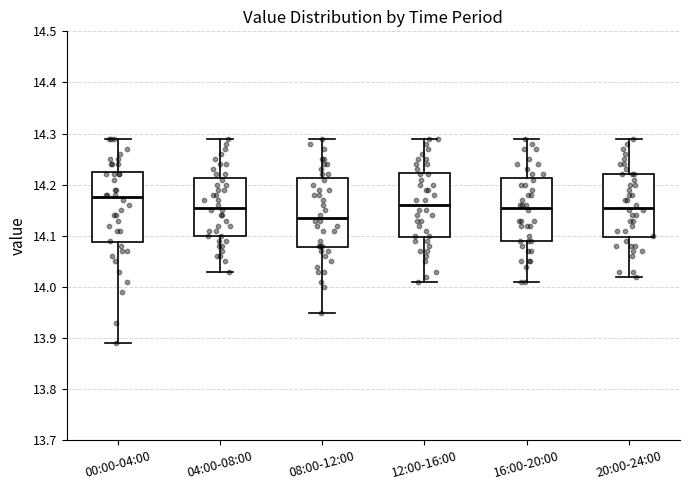

Reading left to right, transcribe this box plot: for each box, give where its median line is, the range the box spans, and where its two whiskers end, as read against the y-axis. The values are not printed on the chart, so give them approximately, as read against the axis.

00:00-04:00: median 14.18, box 14.09 to 14.23, whiskers 13.89 to 14.29
04:00-08:00: median 14.16, box 14.10 to 14.21, whiskers 14.03 to 14.29
08:00-12:00: median 14.14, box 14.08 to 14.21, whiskers 13.95 to 14.29
12:00-16:00: median 14.16, box 14.10 to 14.22, whiskers 14.01 to 14.29
16:00-20:00: median 14.16, box 14.09 to 14.21, whiskers 14.01 to 14.29
20:00-24:00: median 14.16, box 14.10 to 14.22, whiskers 14.02 to 14.29